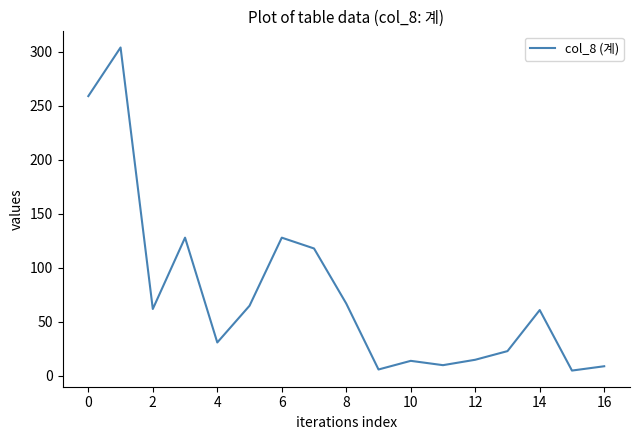

What is the maximum value shown in the chart?

304